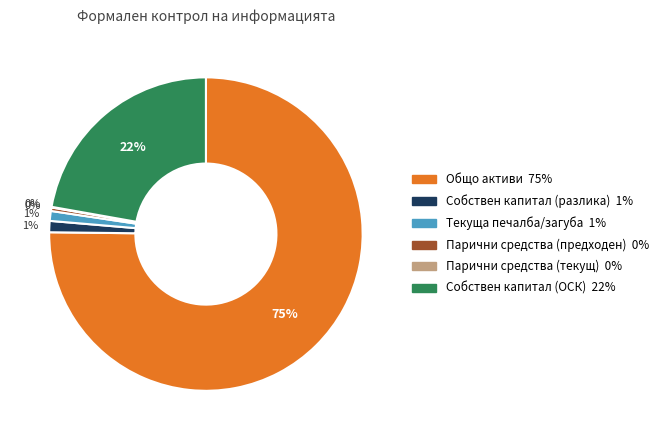

To the nearest percent, what is the average slice percentage?

17%